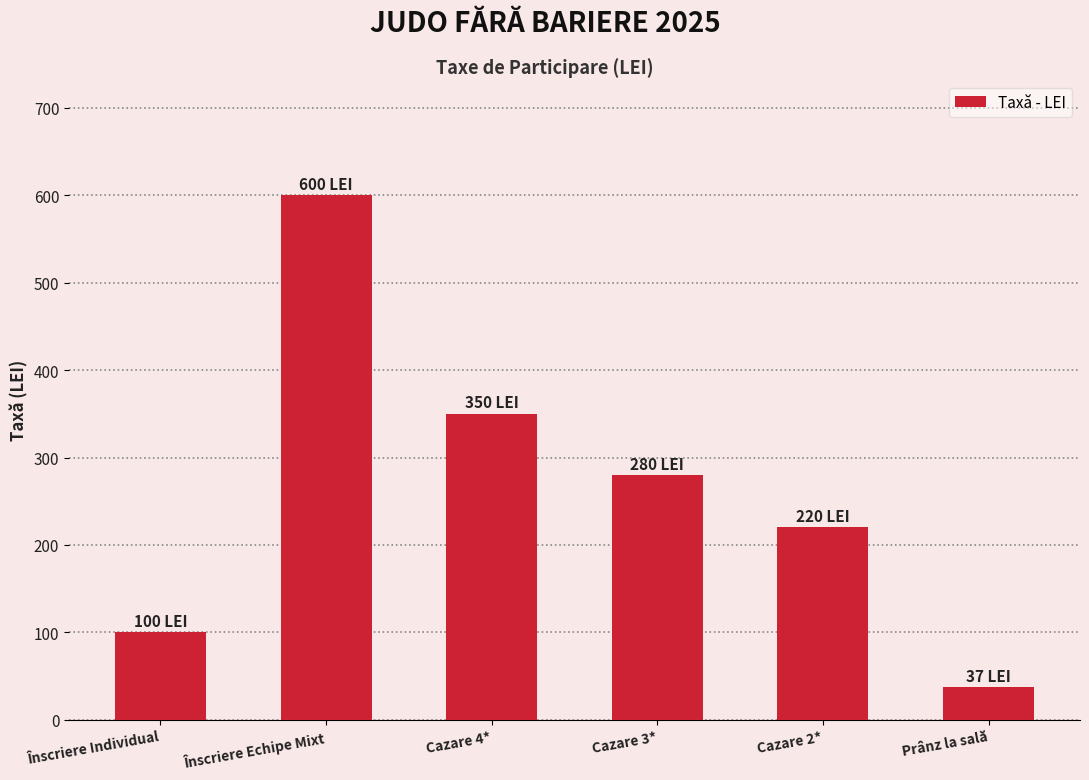

Reading right to left, extract all data points from this chart.

37	220	280	350	600	100